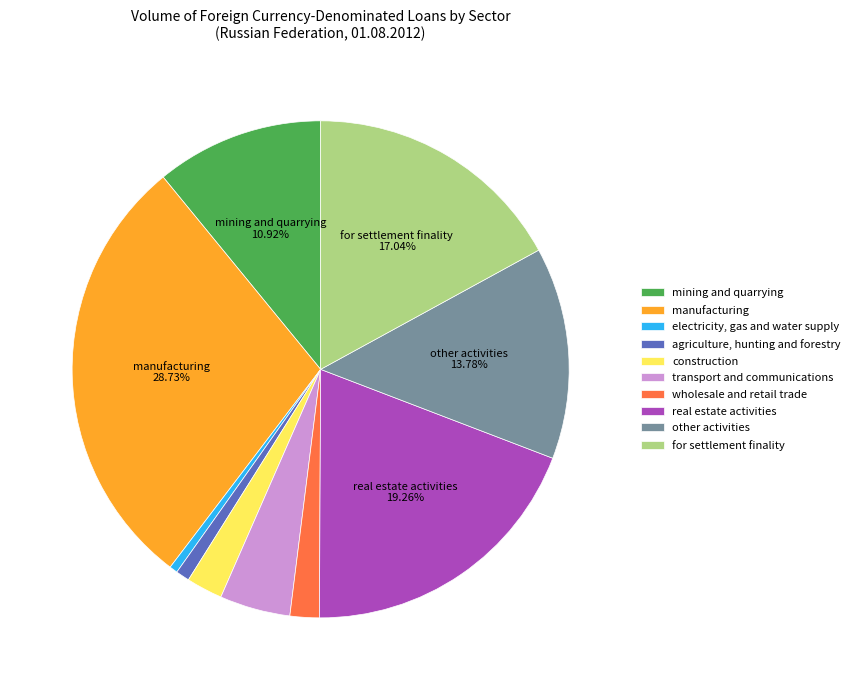

Which has a higher value, transport and communications or electricity, gas and water supply?

transport and communications